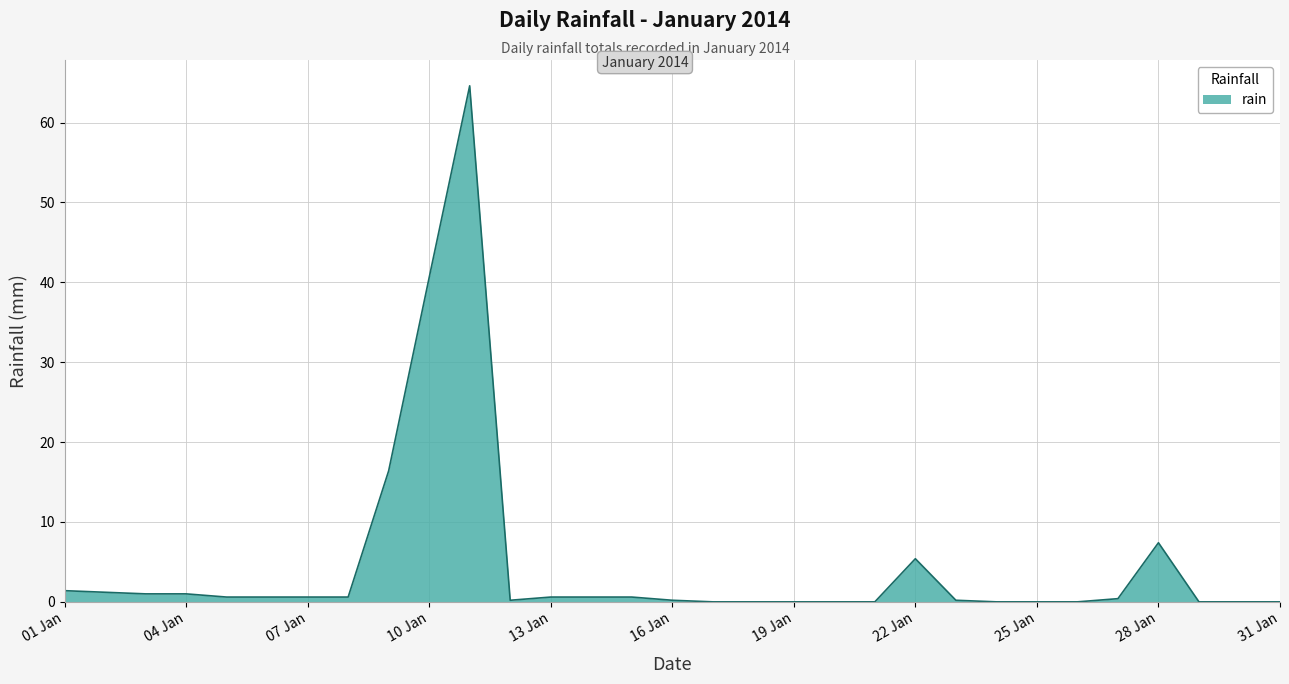

What is the maximum value shown in the chart?

64.6